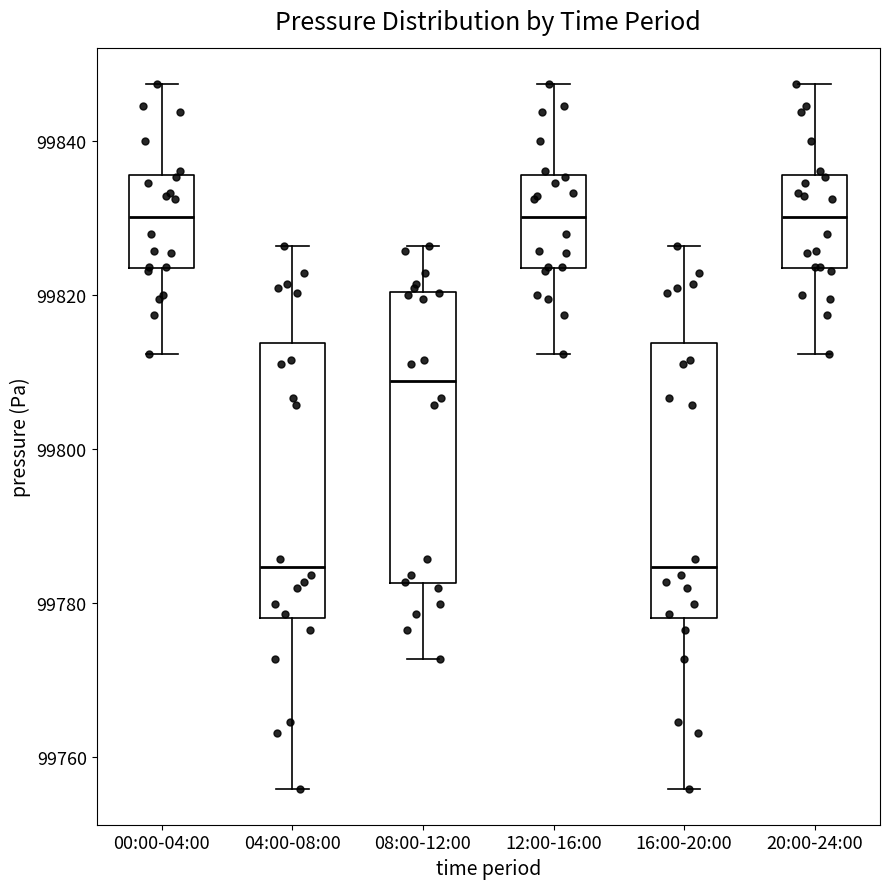

Reading left to right, read every box against the y-axis: the position of its median line, the range the box covers, and the ends of its whiskers. The values are not printed on the chart, so give them approximately, as read against the axis.

00:00-04:00: median 99830, box 99824 to 99836, whiskers 99812 to 99848
04:00-08:00: median 99784, box 99778 to 99814, whiskers 99756 to 99826
08:00-12:00: median 99808, box 99782 to 99820, whiskers 99772 to 99826
12:00-16:00: median 99830, box 99824 to 99836, whiskers 99812 to 99848
16:00-20:00: median 99784, box 99778 to 99814, whiskers 99756 to 99826
20:00-24:00: median 99830, box 99824 to 99836, whiskers 99812 to 99848